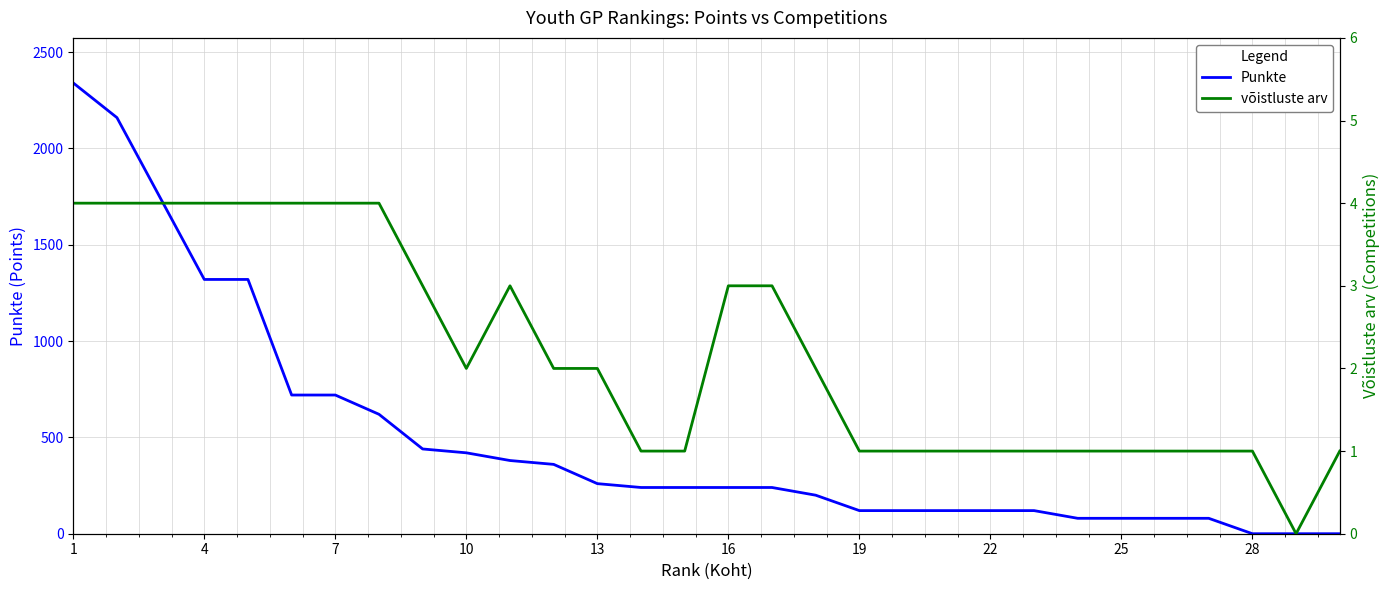

How many intersections are there between Punkte and võistluste arv?

1